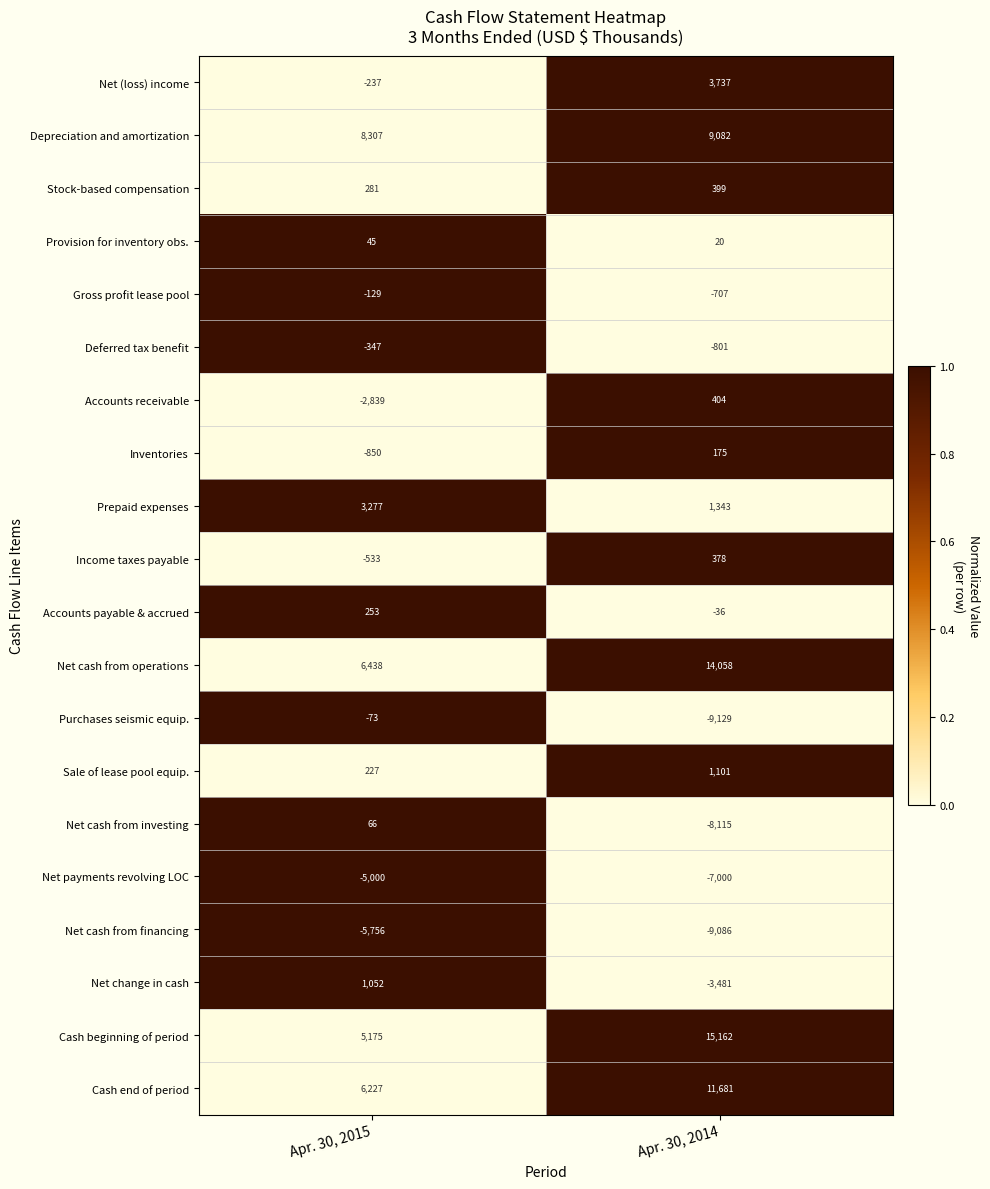

True or false: Accounts payable & accrued has a value of -36 at Apr. 30, 2014.

True